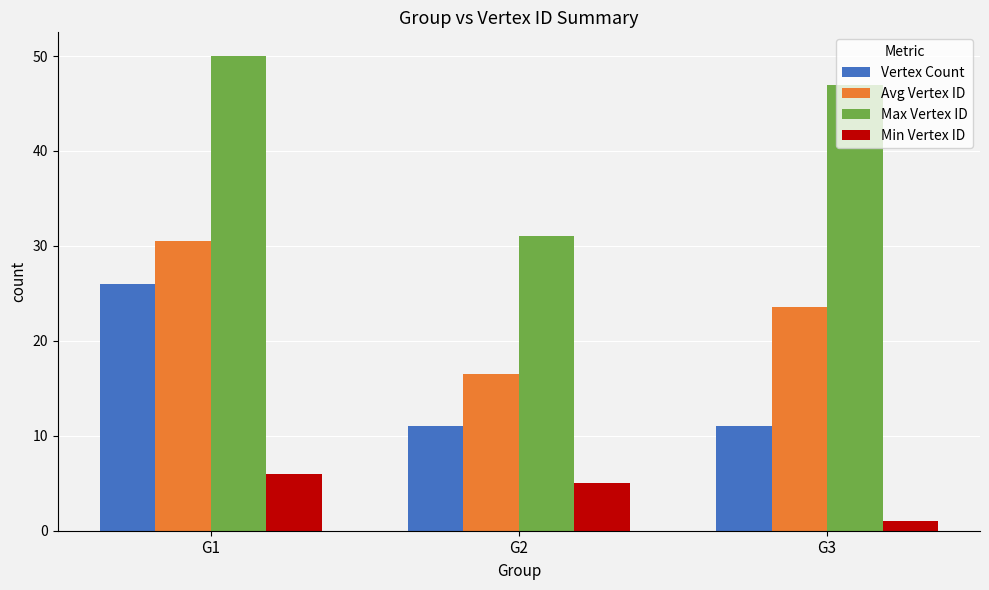

Rank the categories by Min Vertex ID value from highest to lowest.

G1, G2, G3